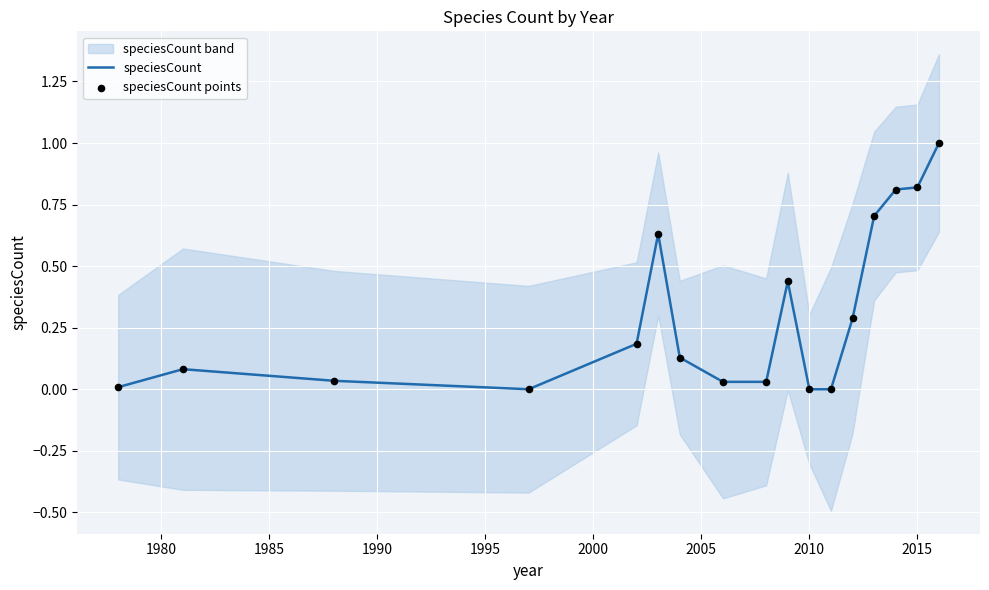

Is the value of speciesCount at 2015 greater than the value of speciesCount points at 1980?

No